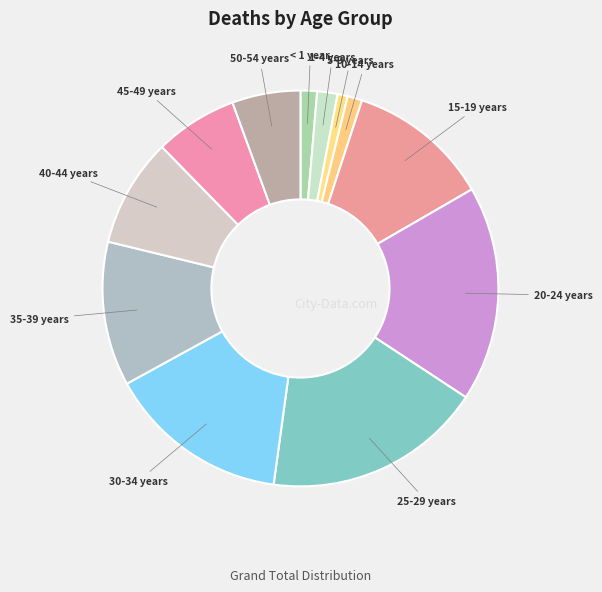

Between 45-49 years and 5-9 years, which is larger?

45-49 years